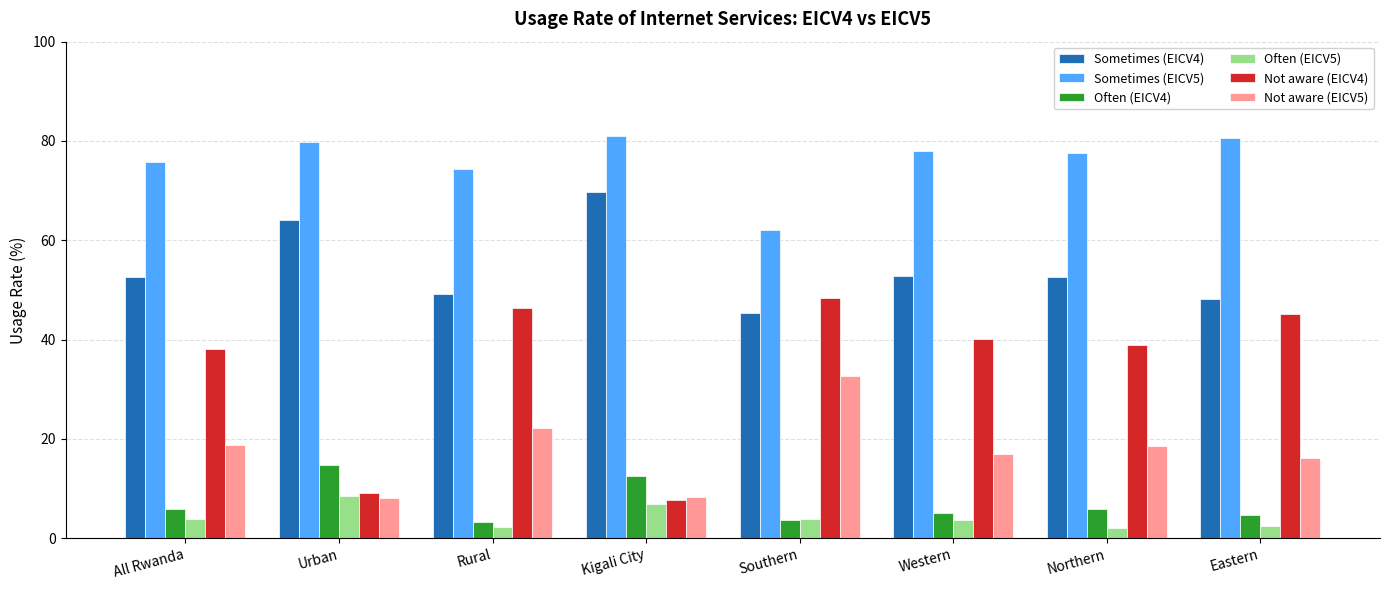

Is it true that Sometimes (EICV4) equals 21.9 at Kigali City?

False